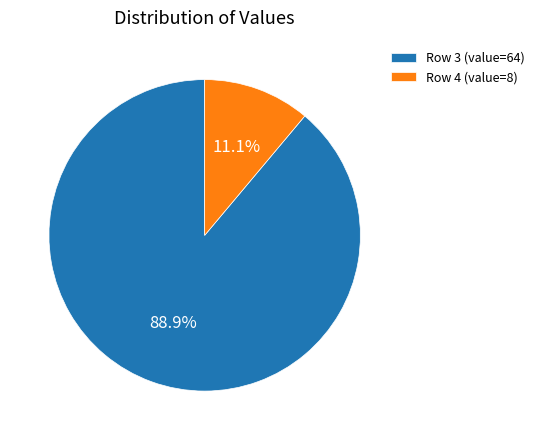

Which has a higher value, Row 4 (value=8) or Row 3 (value=64)?

Row 3 (value=64)